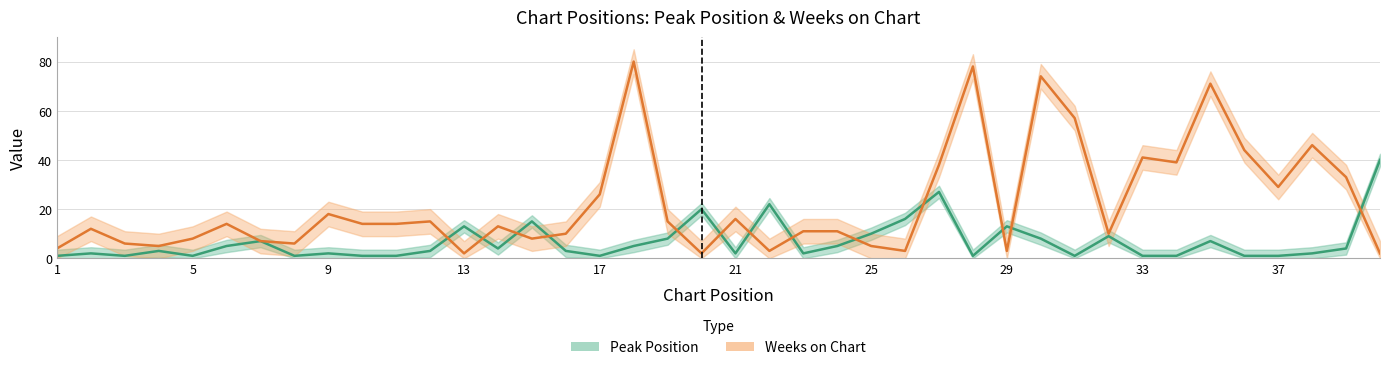

Which series has the widest spread of values?

Weeks on Chart